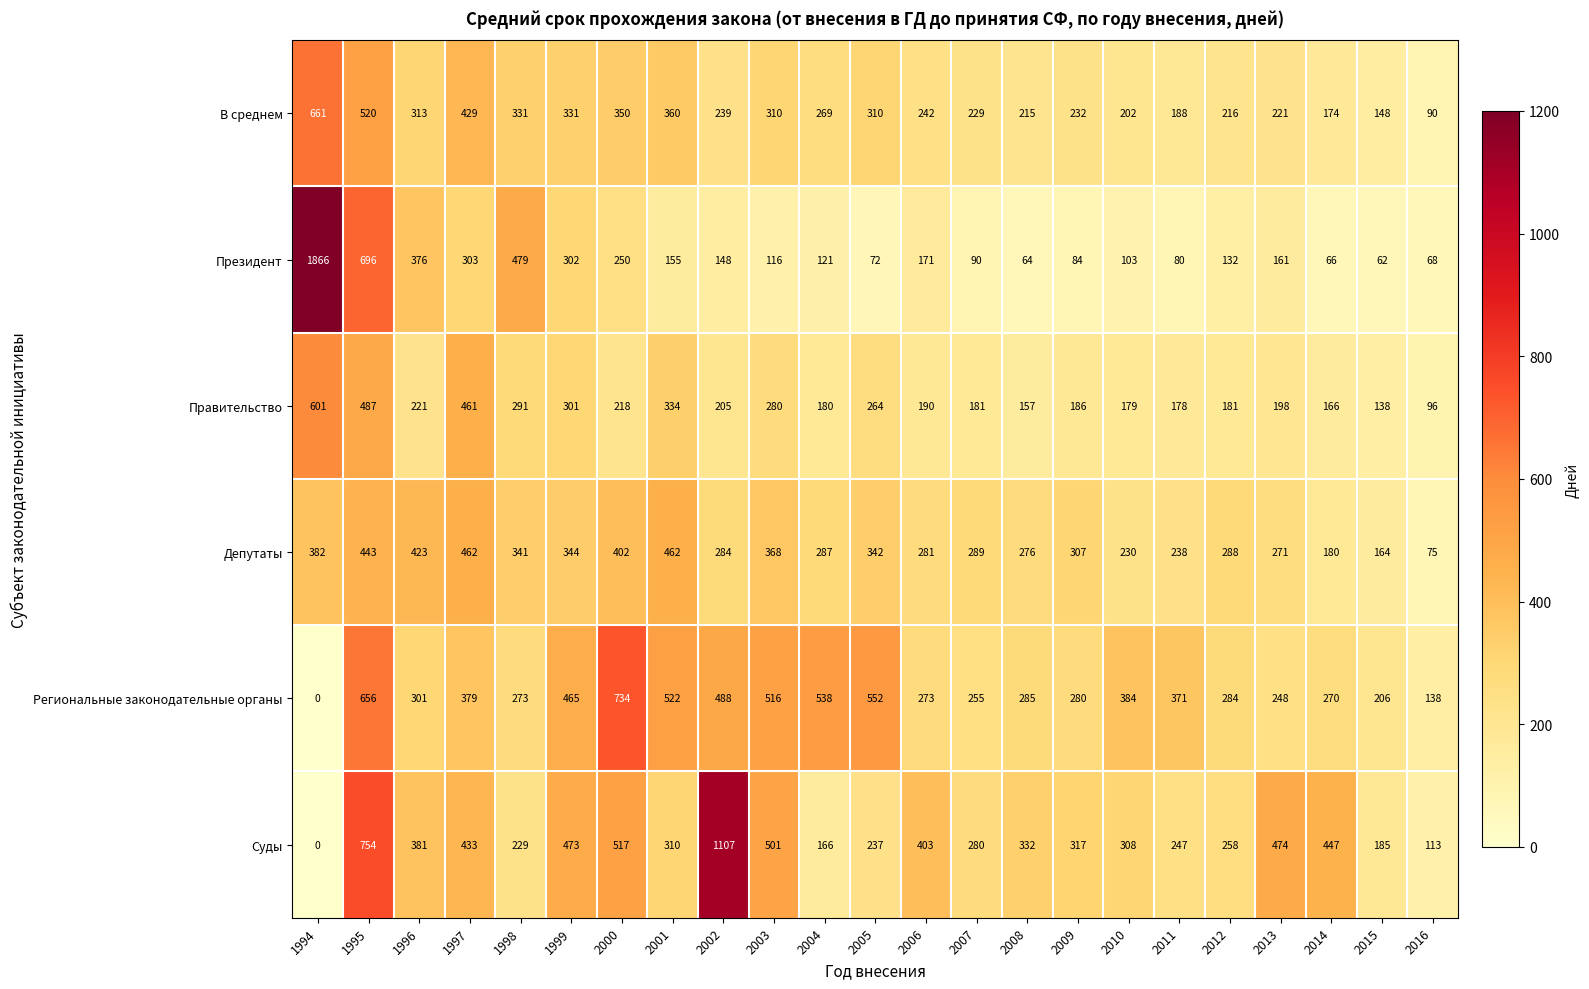

What is the sum of all Депутаты values?

7139